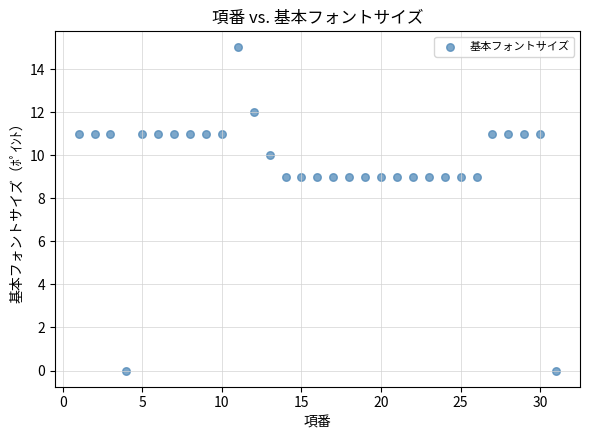

What is the range of X values (max minus min)?

30